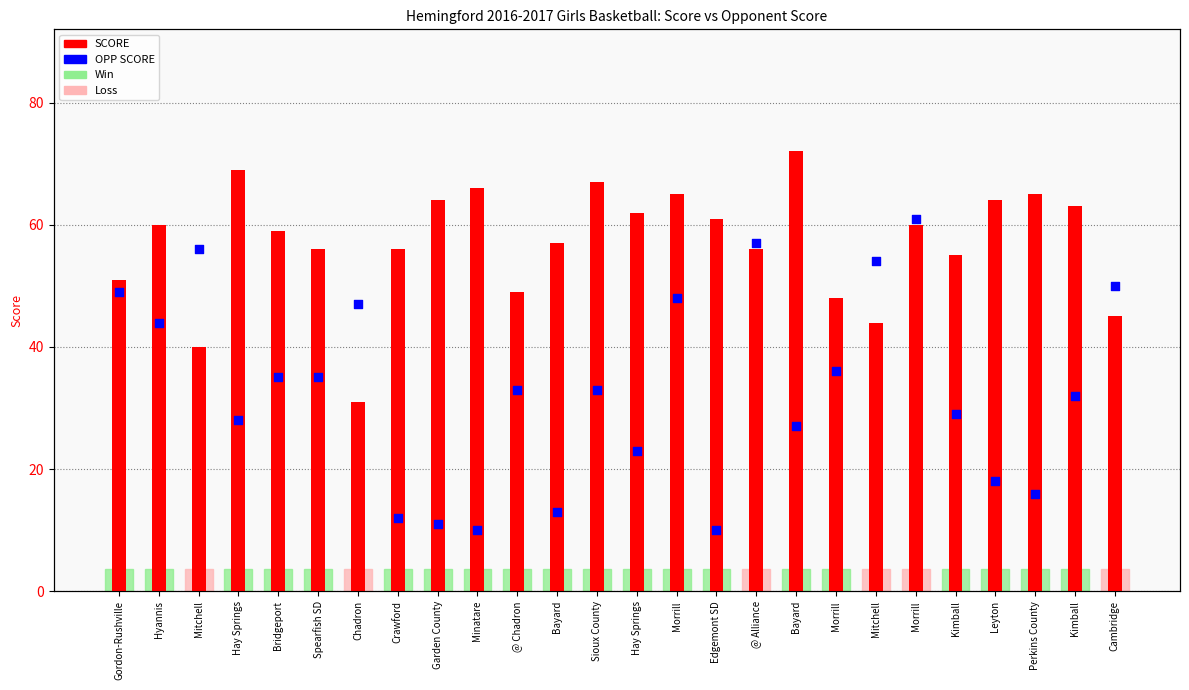

At which category is the sum across all series the highest?

Morrill